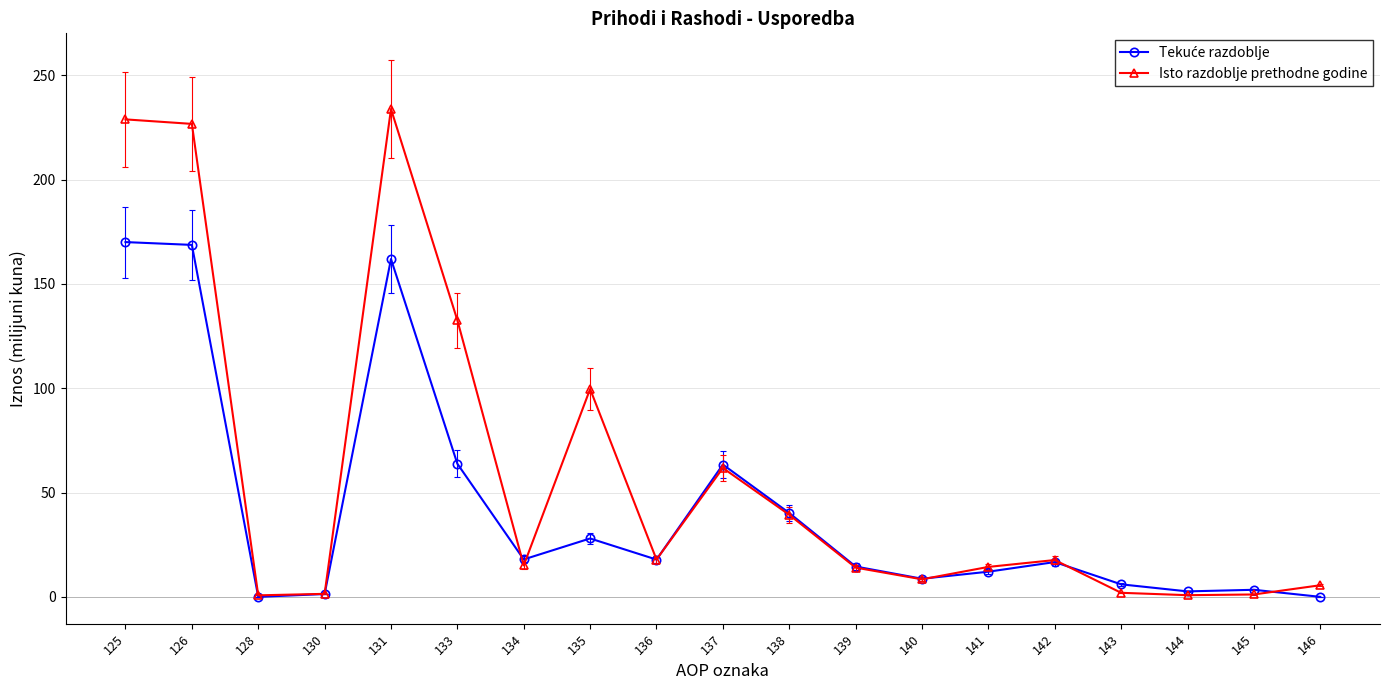

What is the highest value of the Isto razdoblje prethodne godine series?

233.8